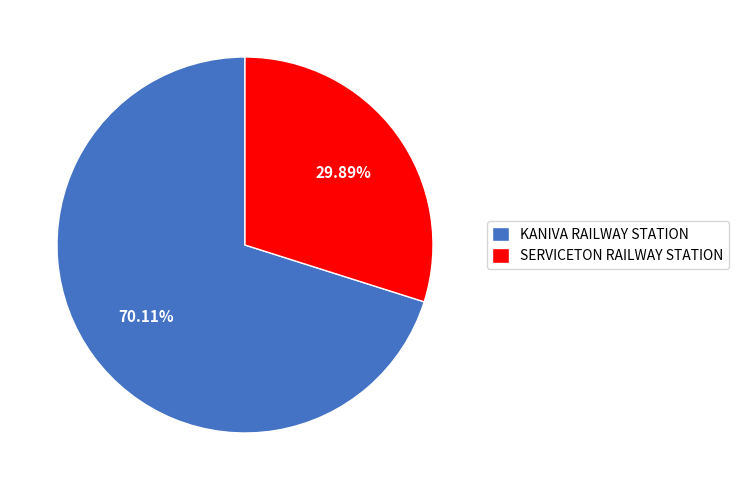

The KANIVA RAILWAY STATION slice represents 70% of the pie. True or false?

True